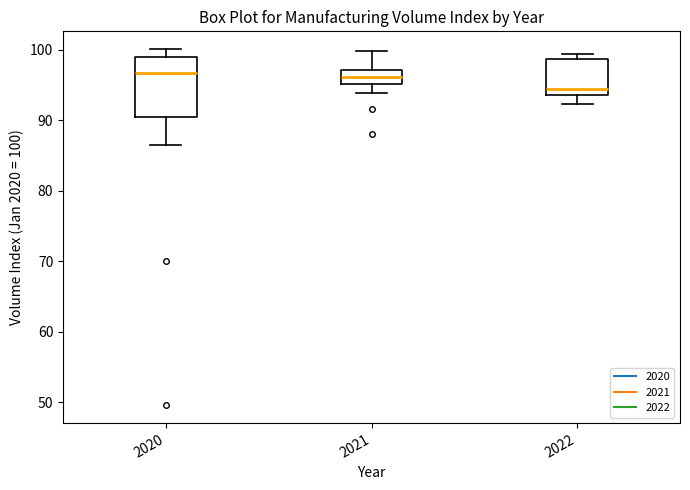

Where is the lower edge of the box at x = 2022 on the y-axis? The values are not printed on the chart, so give them approximately, as read against the axis.

94